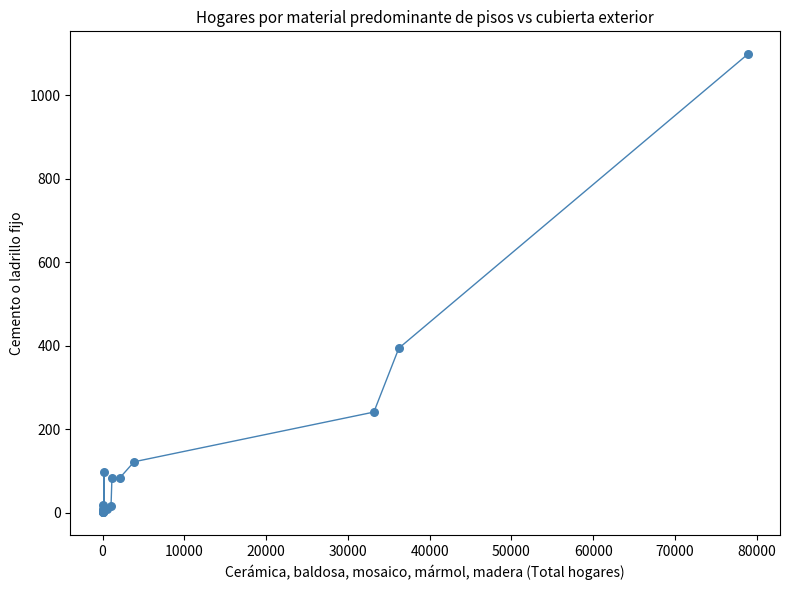

What Y value in the scatter plot is closest to 549?

394